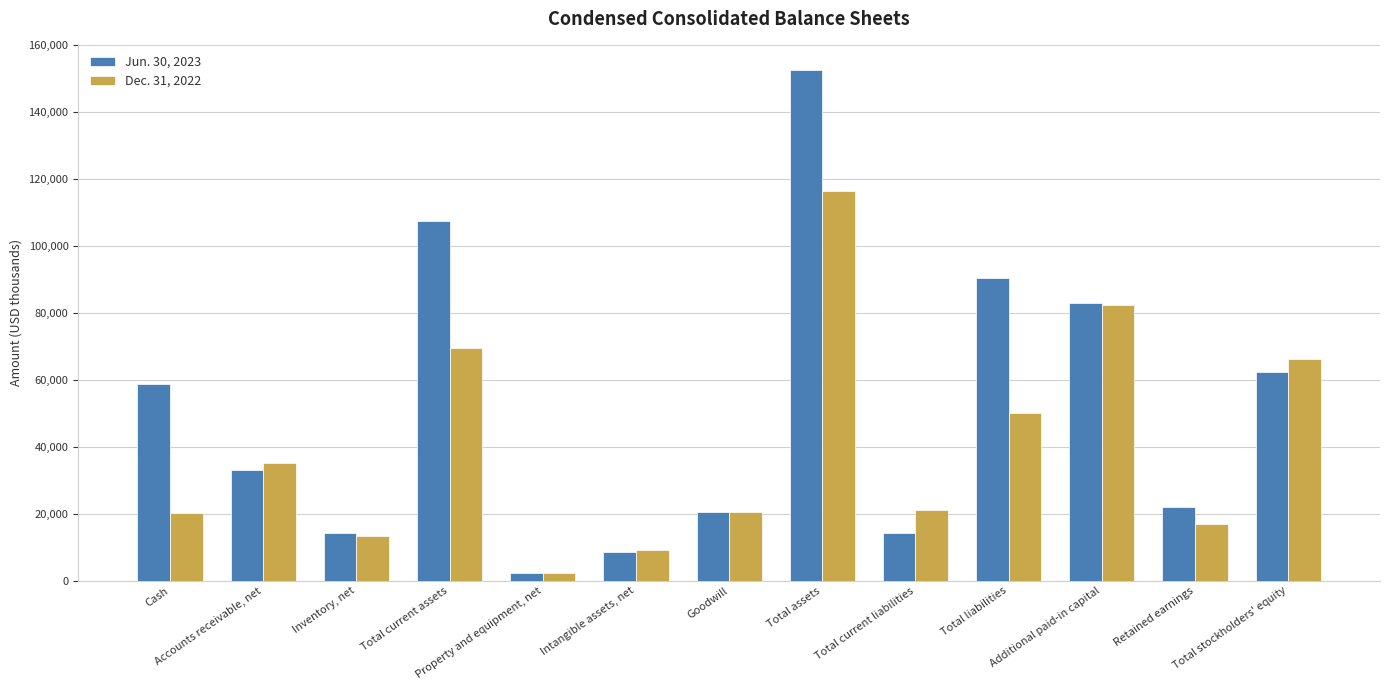

What is the difference between the maximum and minimum values in the Dec. 31, 2022 series?

114291